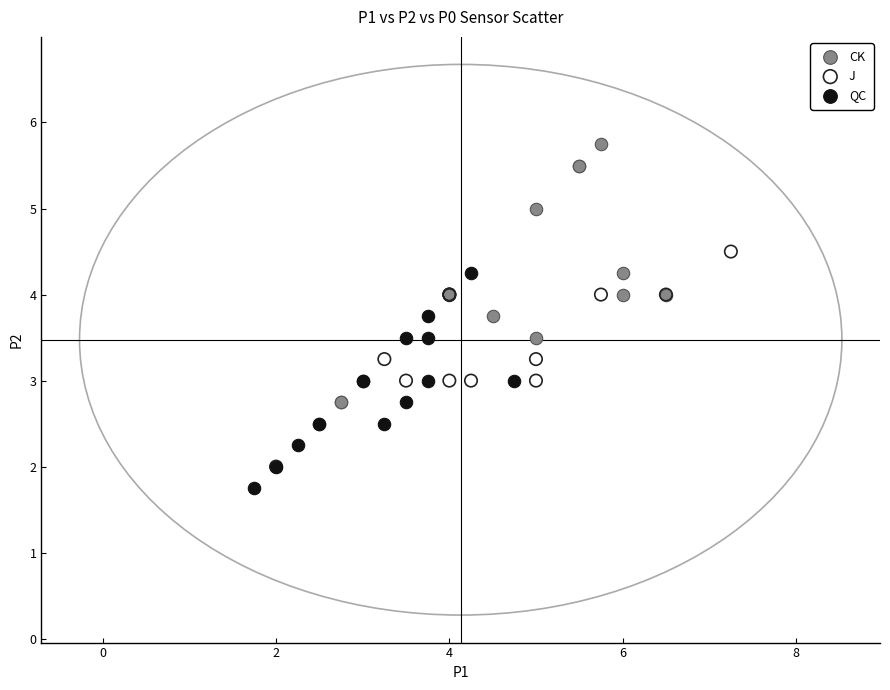

Which series has the widest spread of Y values?

CK